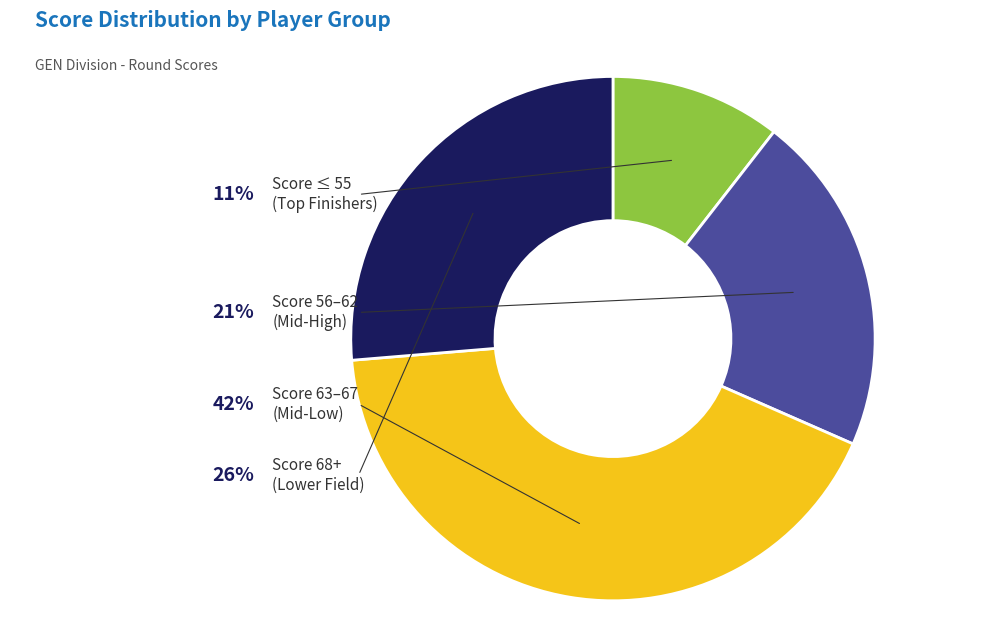

Is there any slice that represents more than half of the pie?

No